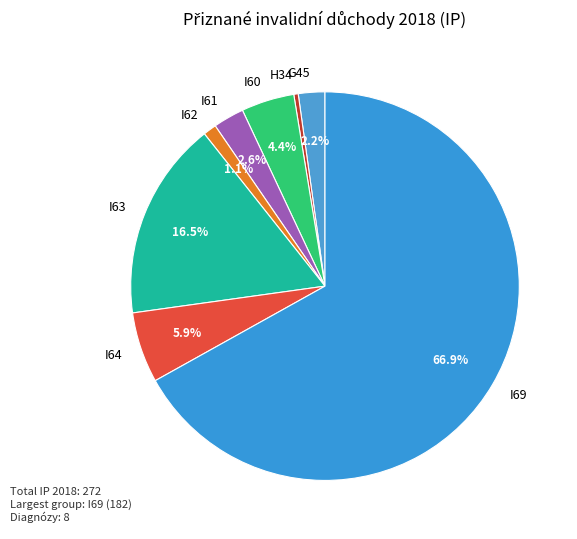

What is the majority slice?

I69